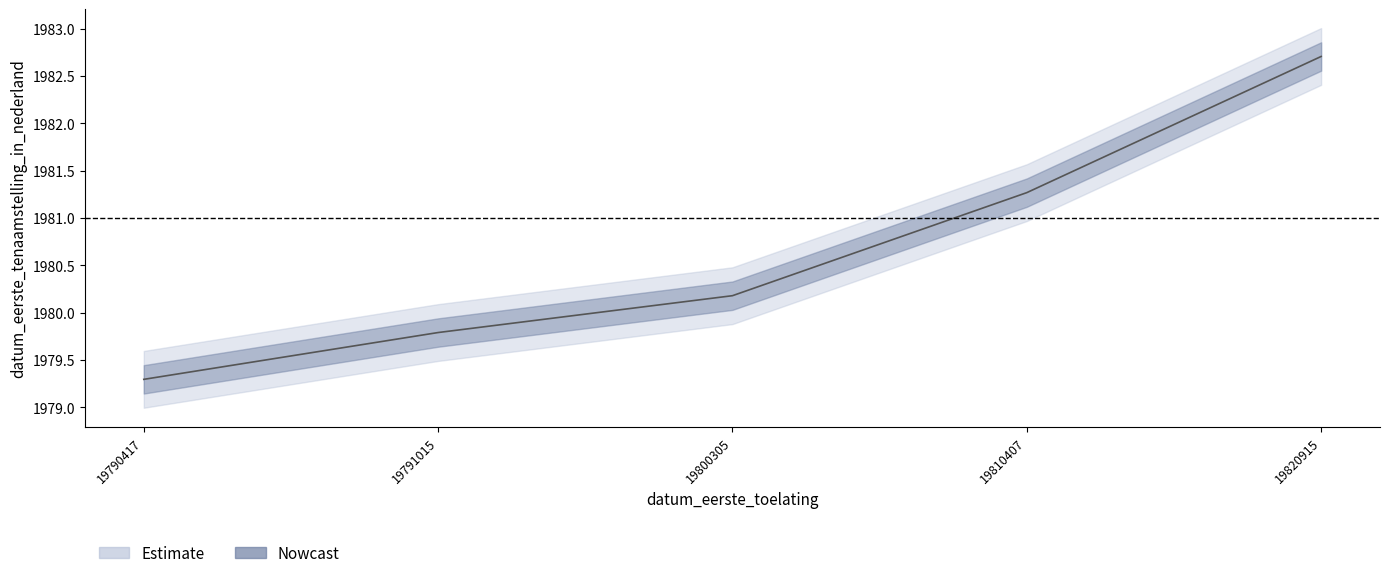

Is it true that the value at 19790417 is 1979.3?

True